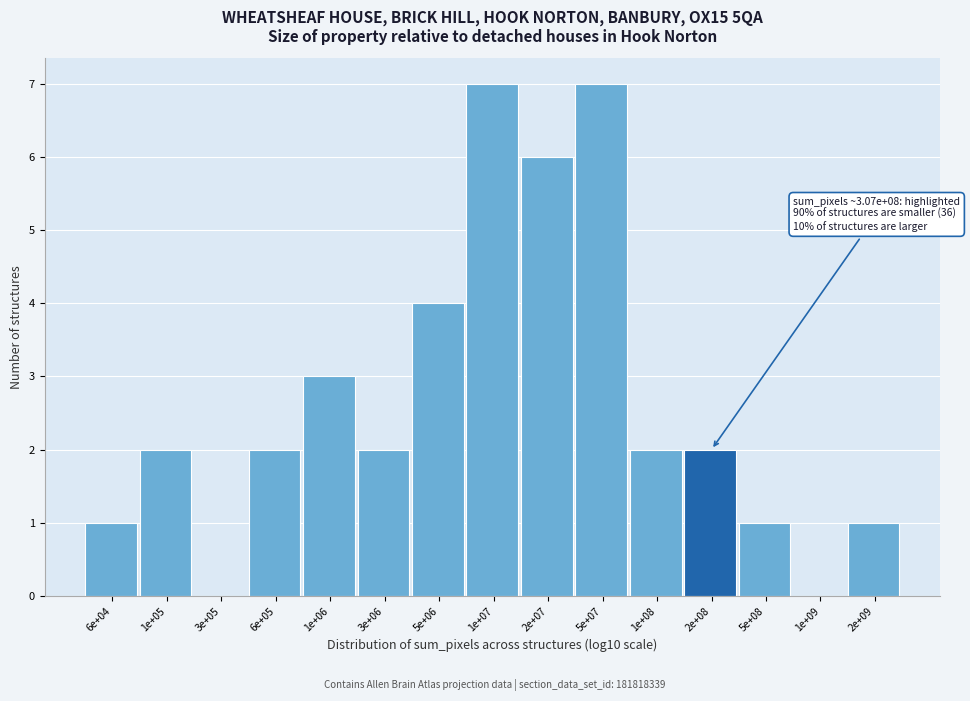

Reading right to left, extract all data points from this chart.

2e+09=1	1e+09=0	5e+08=1	2e+08=2	1e+08=2	5e+07=7	2e+07=6	1e+07=7	5e+06=4	3e+06=2	1e+06=3	6e+05=2	3e+05=0	1e+05=2	6e+04=1